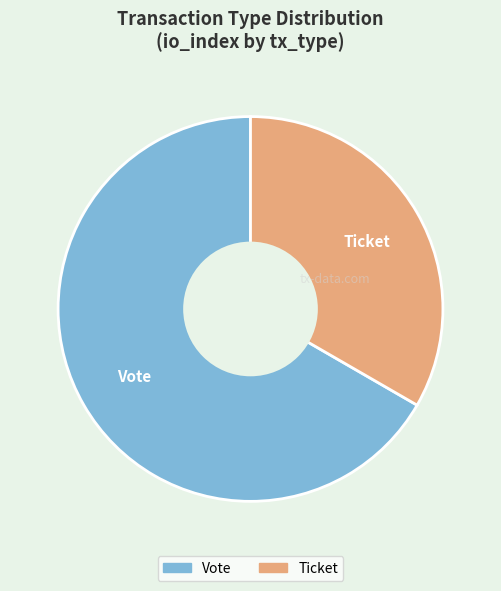

Is it true that Ticket is 33% of the pie?

True